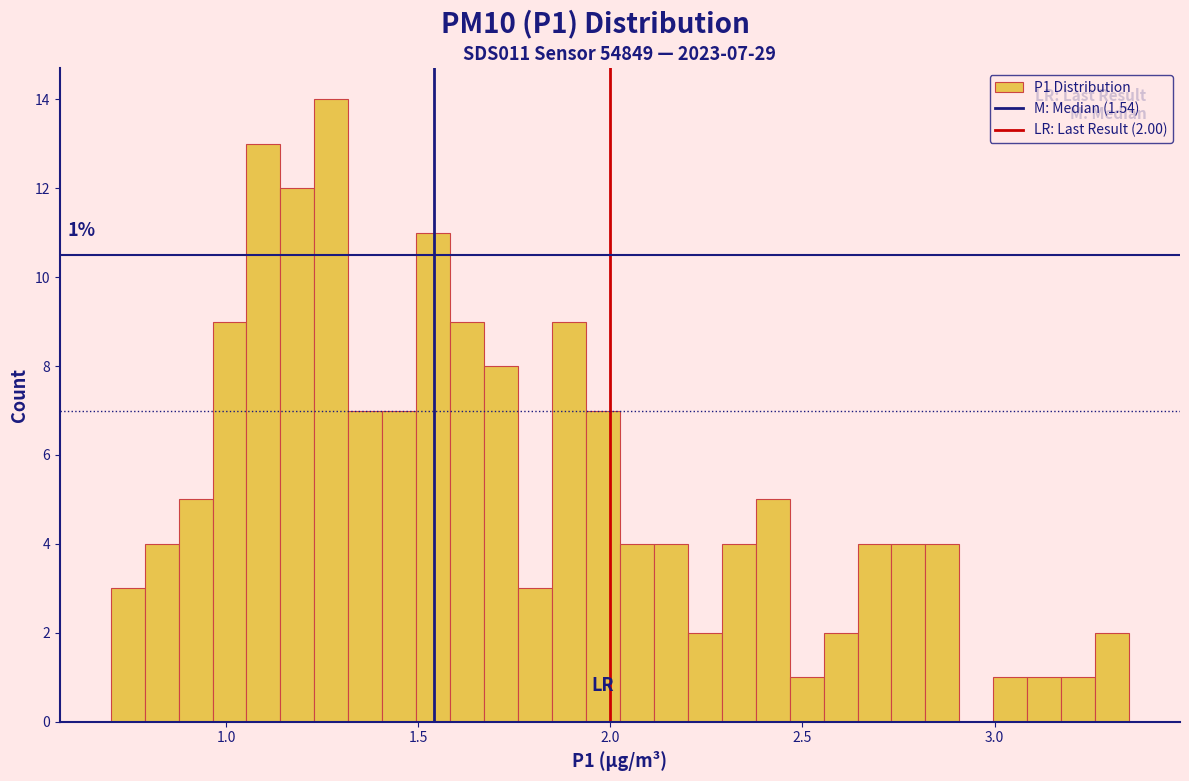

Around what value on the x-axis is the tallest bar? Give the approximate position of its centre, as read against the axis.

1.25